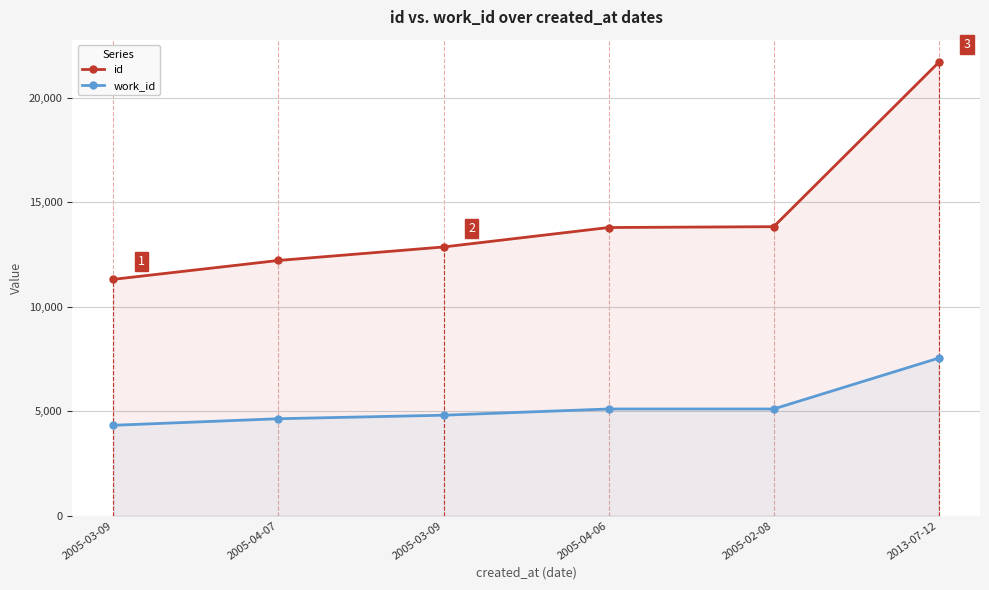

What is the label of the 1st point from the left?

2005-03-09